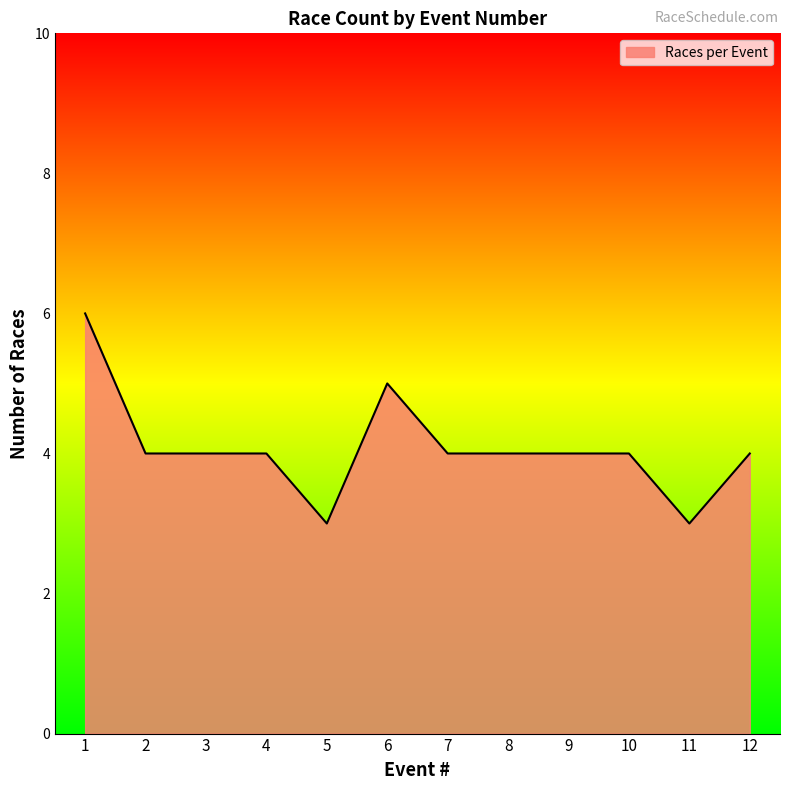

What is the sum of the values at 4 and 12?

8